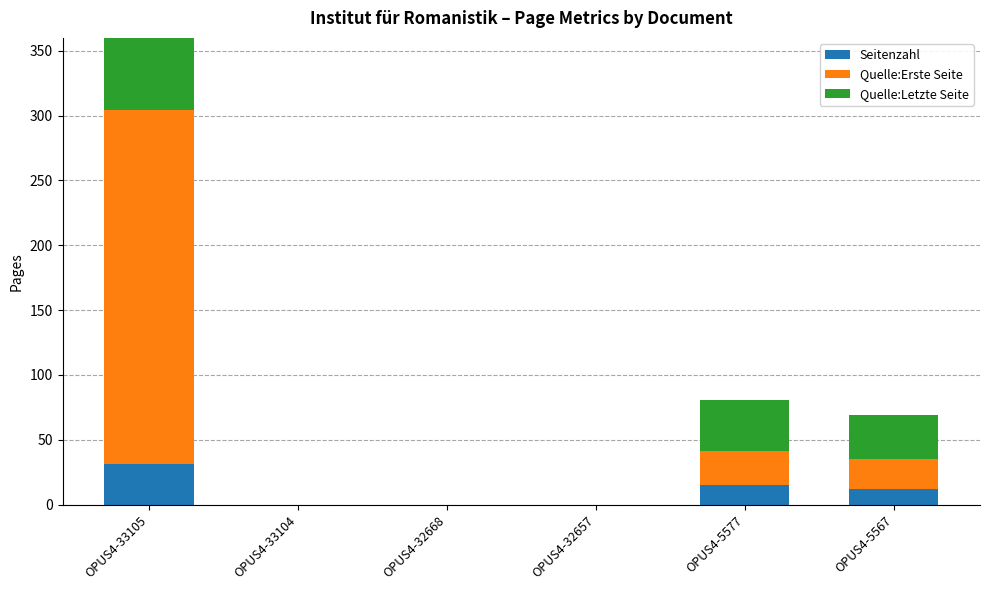

What is the sum of the Quelle:Letzte Seite values at OPUS4-5567 and OPUS4-32657?

34